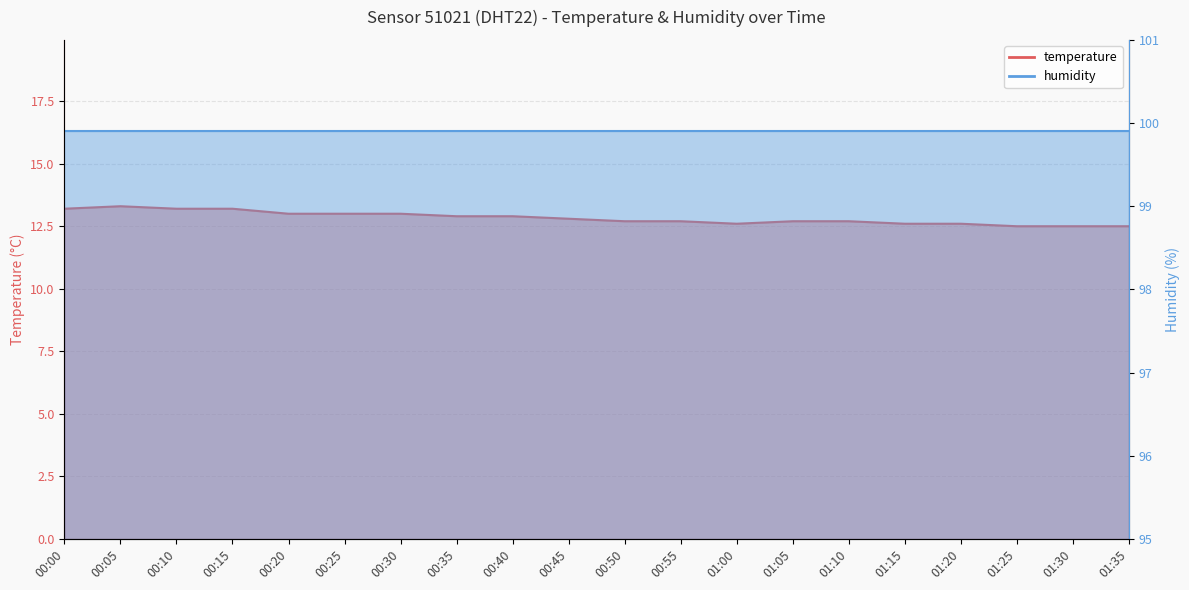

Does the chart have visible grid lines?

Yes